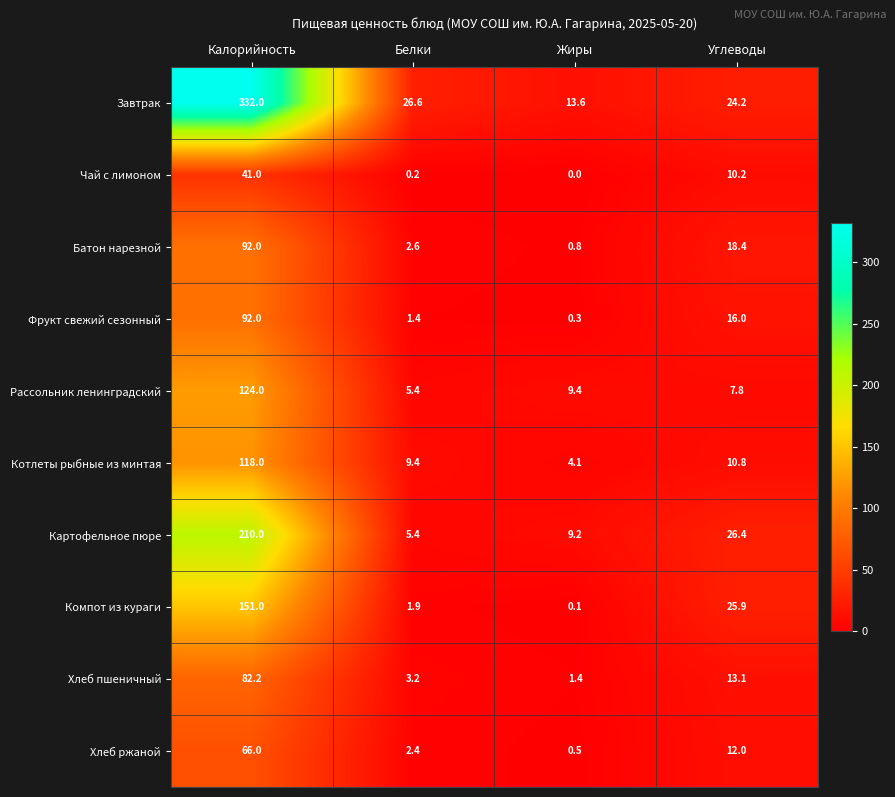

What is the sum of all Завтрак values?

396.4